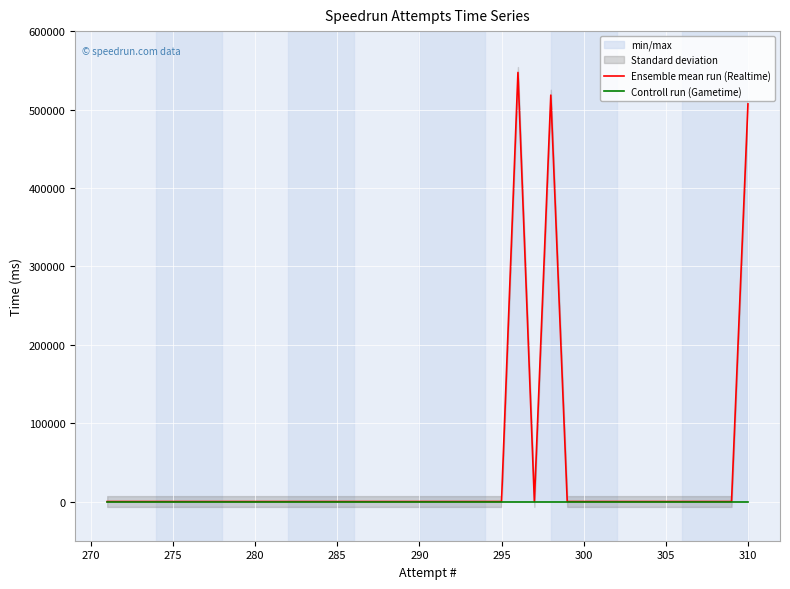

True or false: Controll run (Gametime) and Ensemble mean run (Realtime) cross at least once.

False